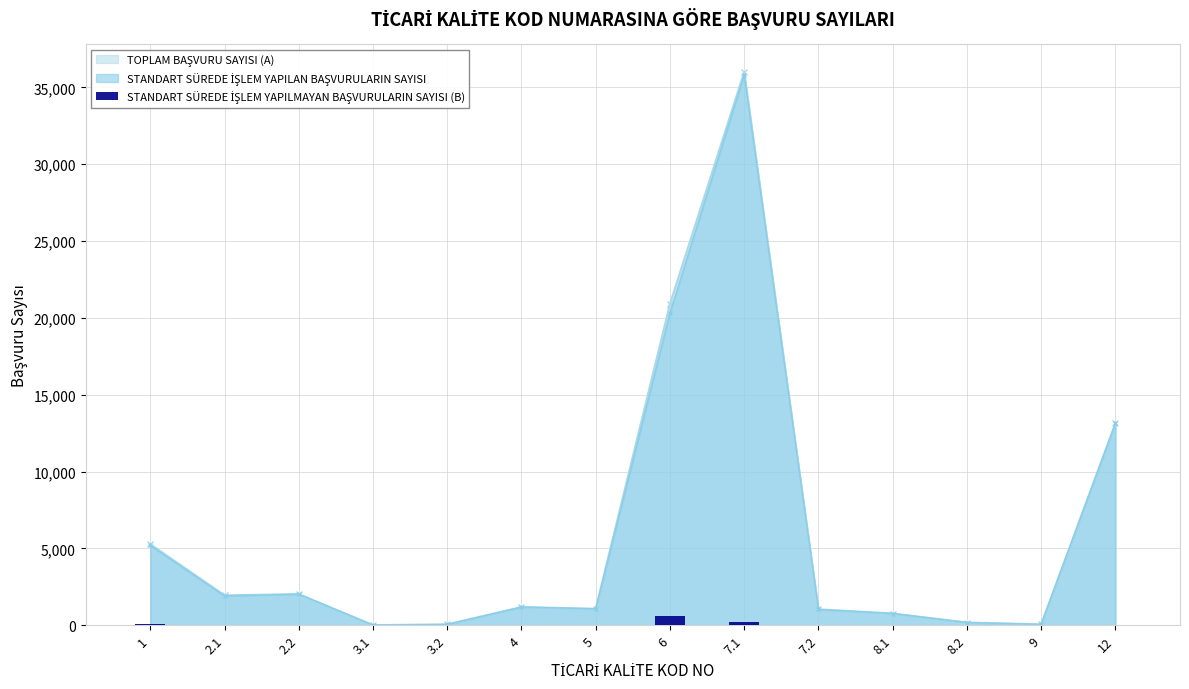

Is it true that the value at 4 is 0?

True